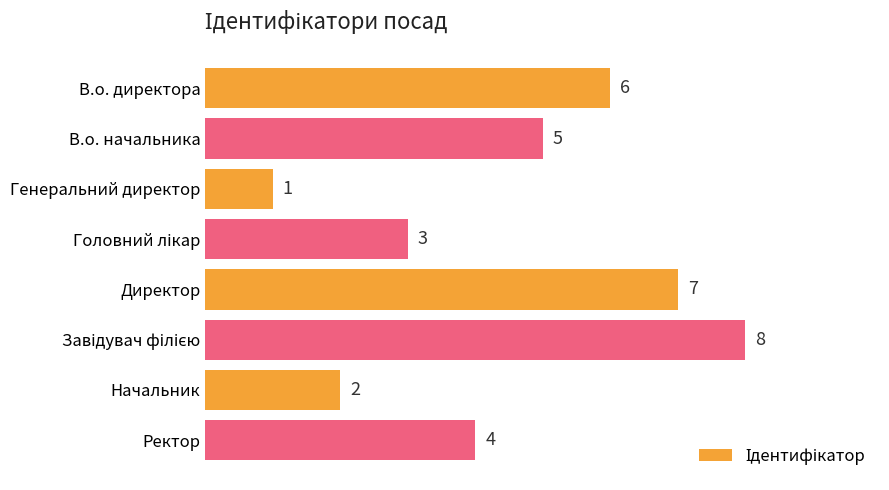

Where is the data nearest to the value 4?

Ректор